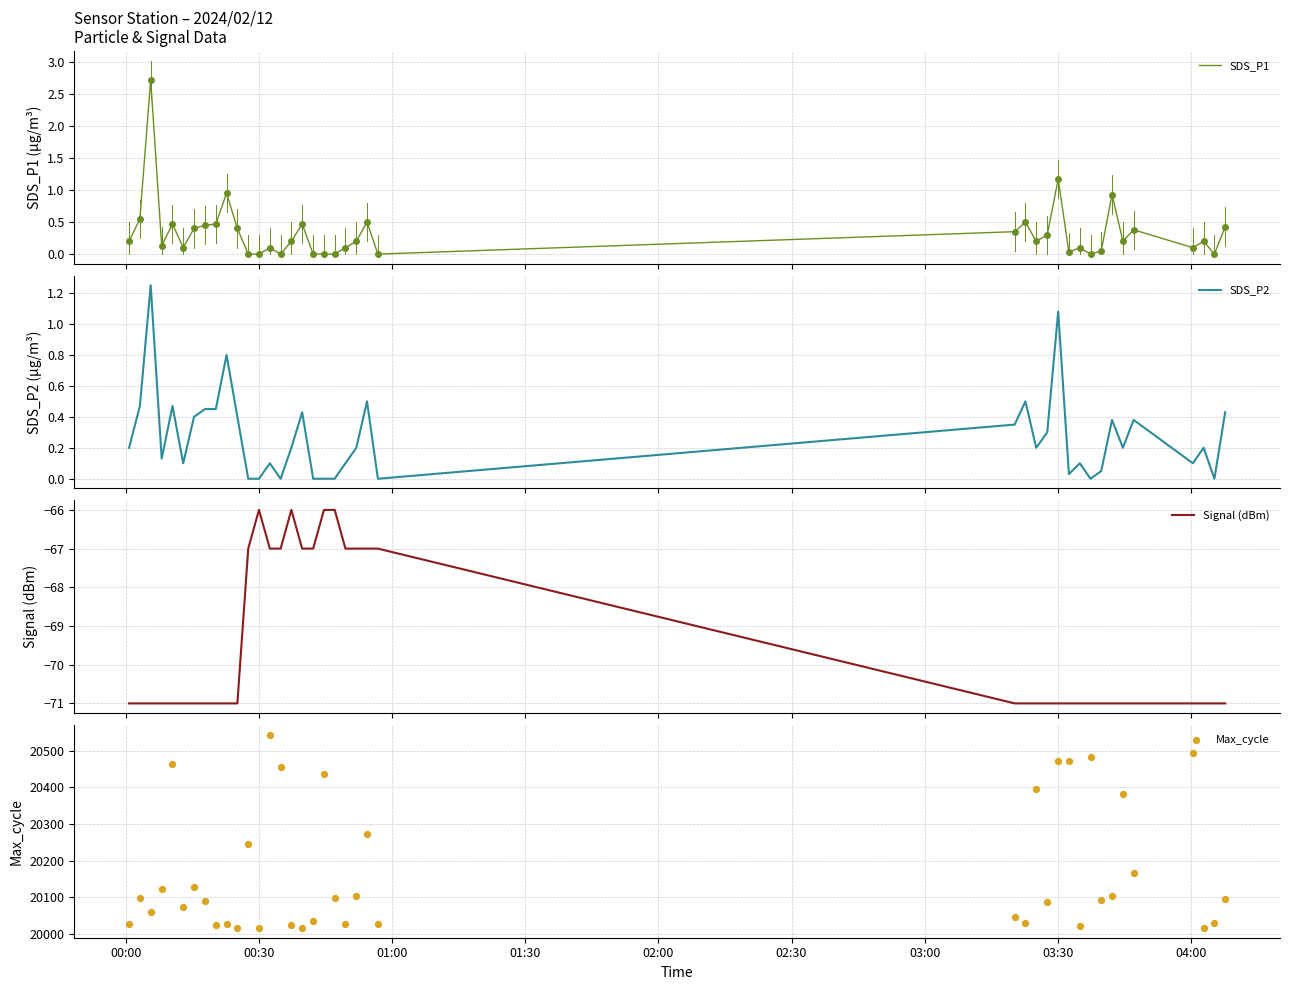

What is the highest value of the SDS_P1 series?

2.7